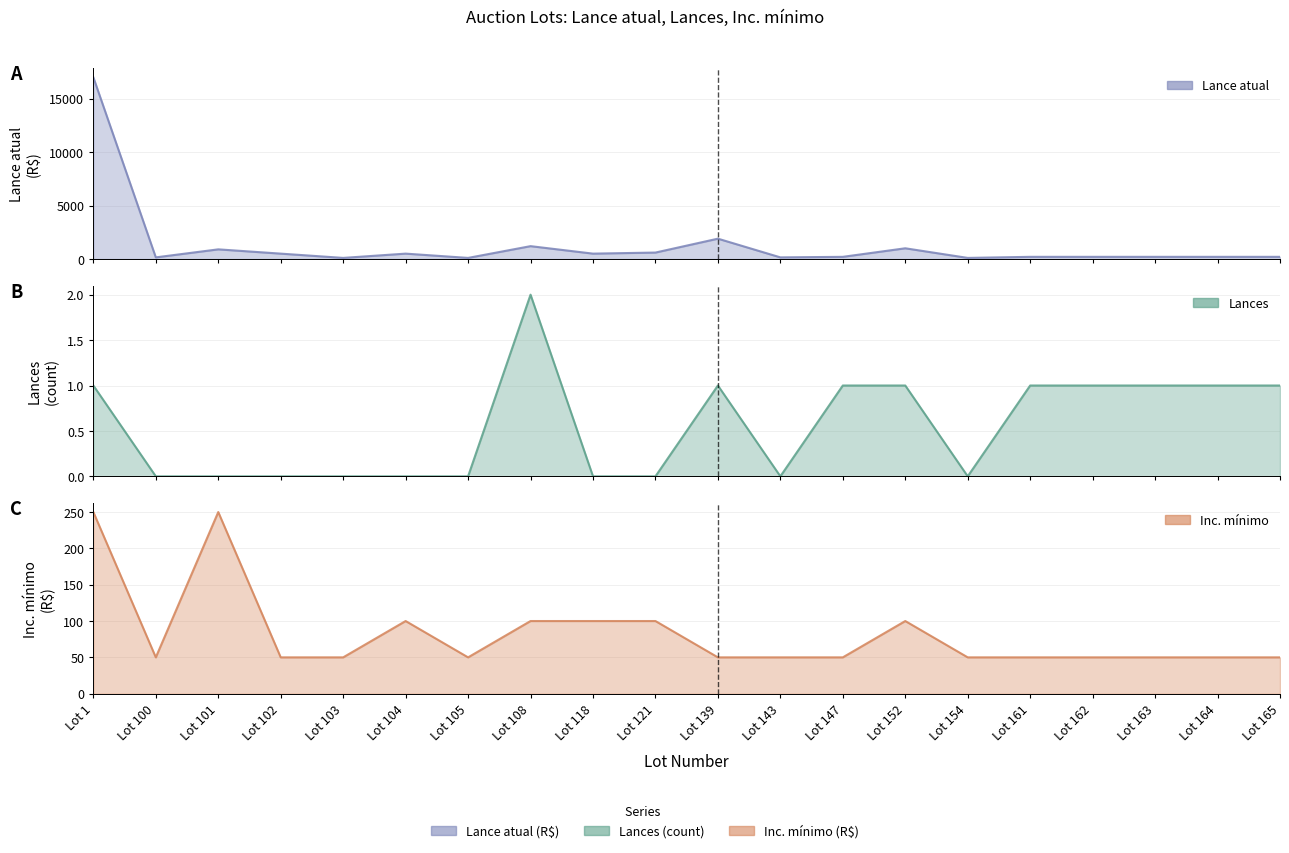

What is the difference between the Lances values at Lot 101 and Lot 1?

1